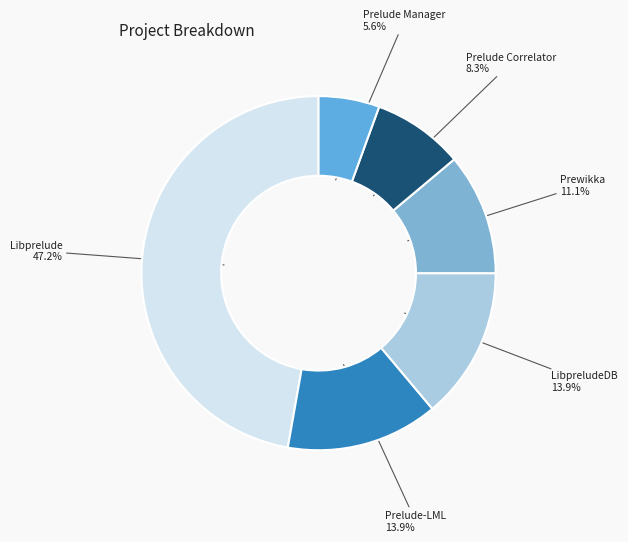

Which slice is the smallest?

Prelude Manager